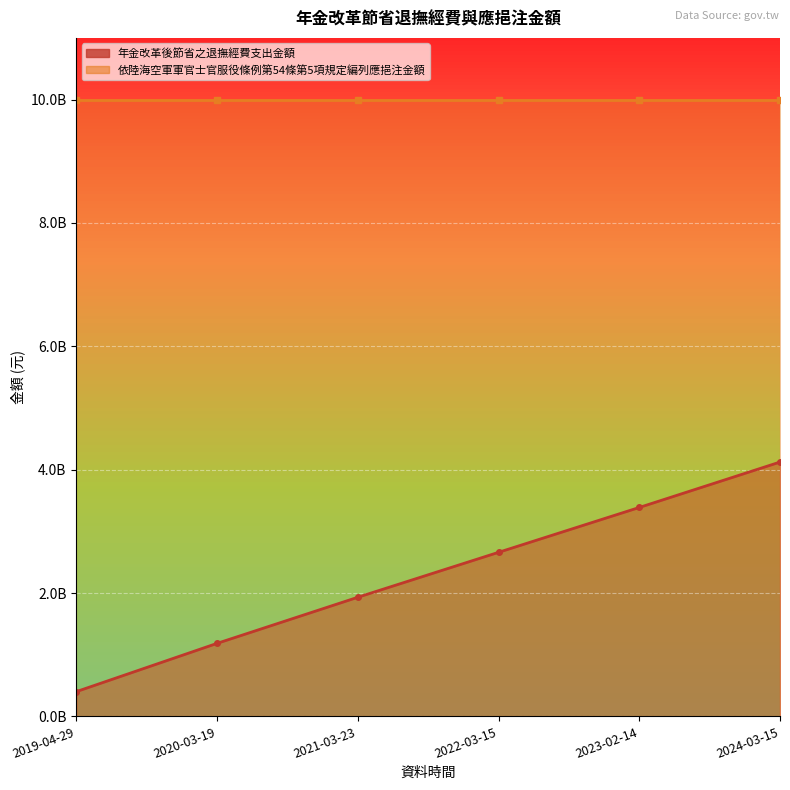

List the labels in order of value, largest first.

2024-03-15, 2023-02-14, 2022-03-15, 2021-03-23, 2020-03-19, 2019-04-29